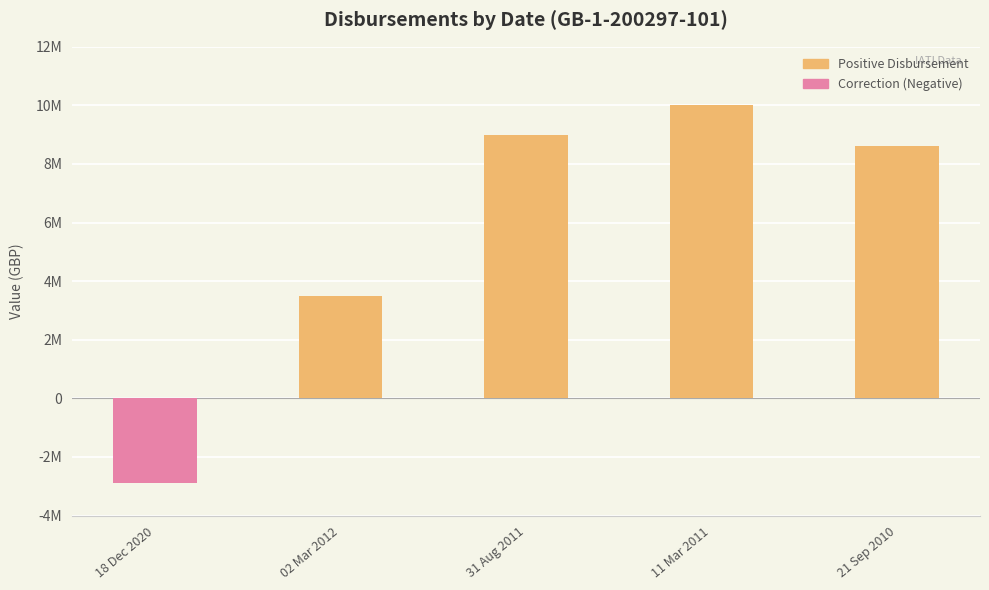

At which label does the data first exceed 8600000?

31 Aug 2011